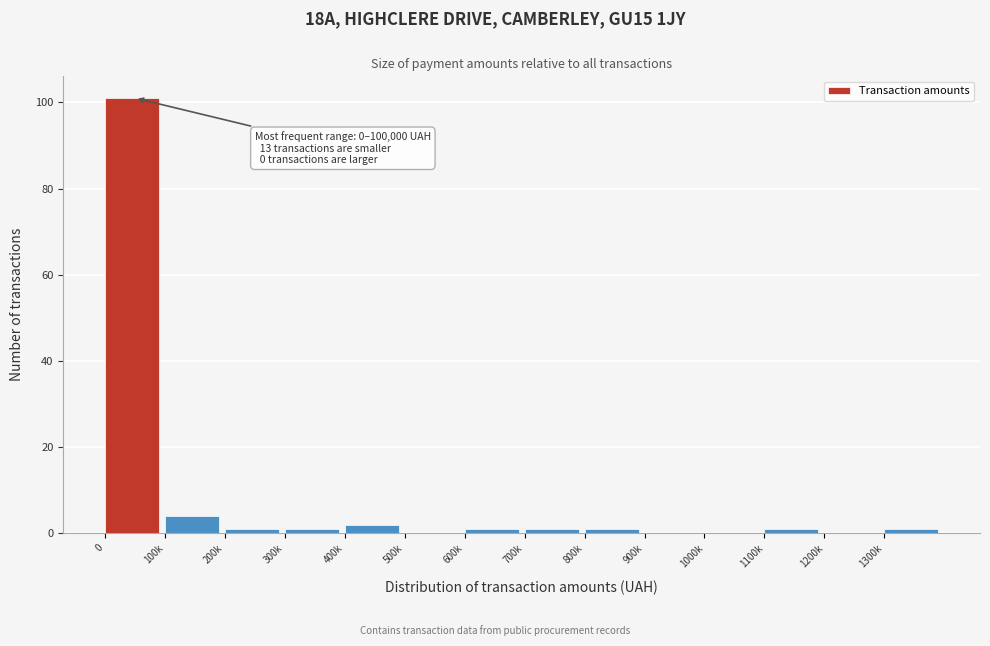

Reading left to right, list all the values displayed in this chart.

0=101	100k=4	200k=1	300k=1	400k=2	500k=0	600k=1	700k=1	800k=1	900k=0	1000k=0	1100k=1	1200k=0	1300k=1